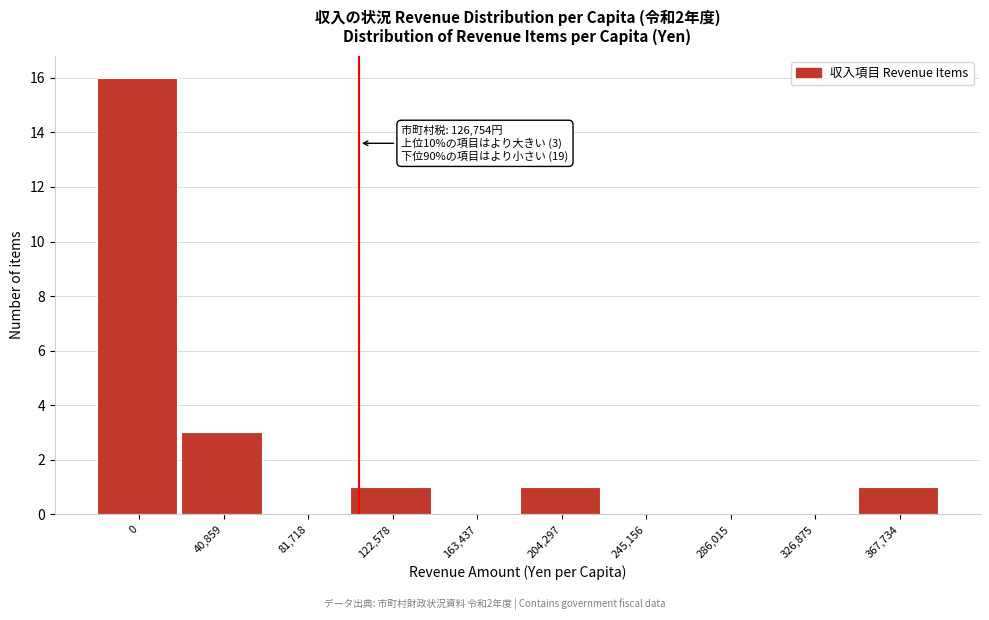

Reading left to right, what are all the values shown in this chart?

0=16	40,859=3	81,718=0	122,578=1	163,437=0	204,297=1	245,156=0	286,015=0	326,875=0	367,734=1